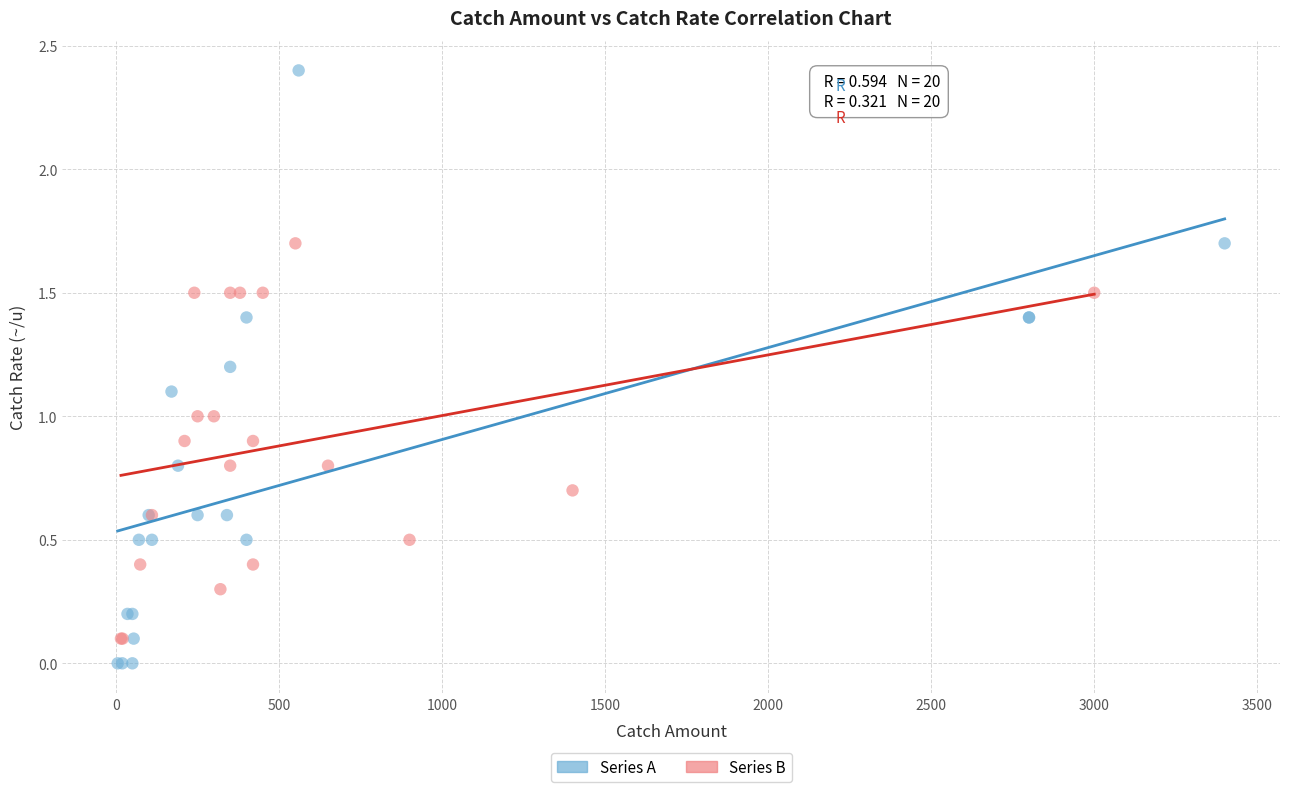

What are all the series names shown in the legend?

Series A, Series B